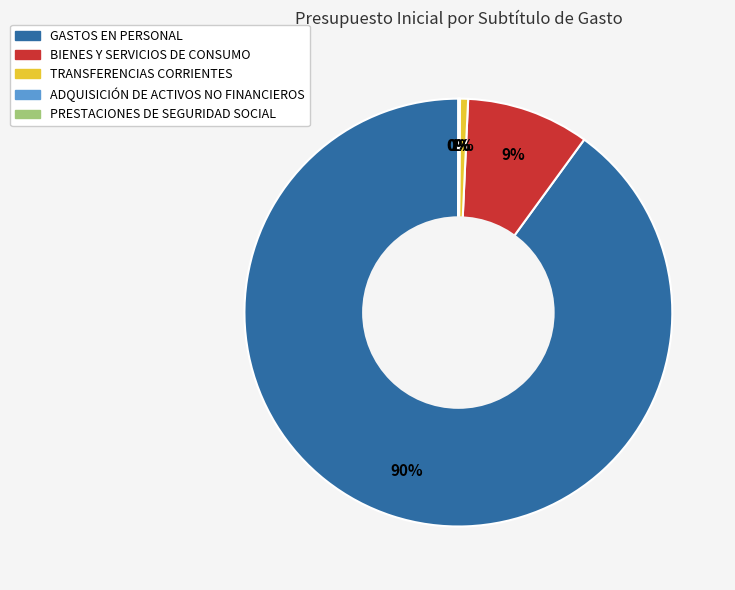

True or false: TRANSFERENCIAS CORRIENTES accounts for 11% of the total.

False